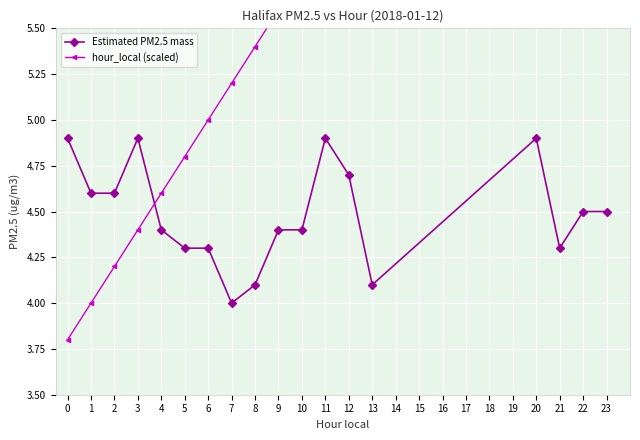

How many intersections are there between hour_local (scaled) and Estimated PM2.5 mass?

1